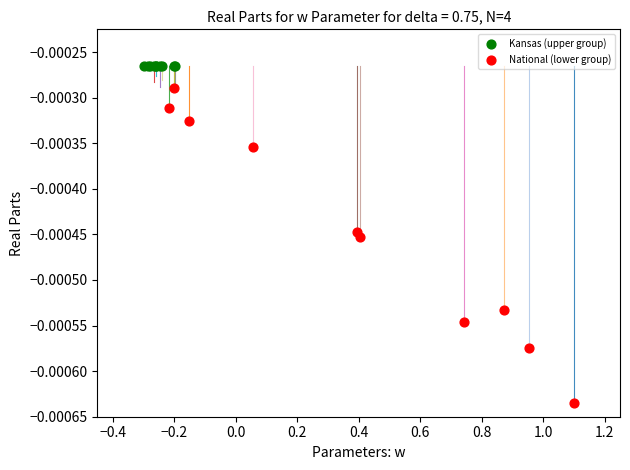

Which series reaches the minimum Y coordinate?

National (lower group)